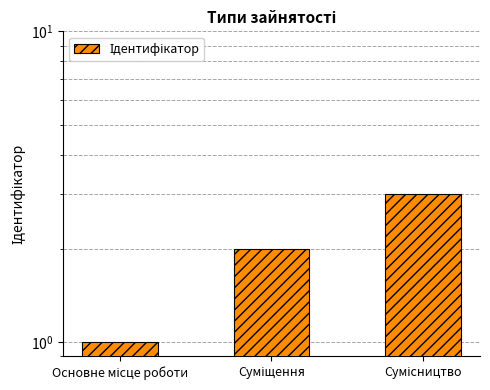

What value does the data have at Сумісництво?

3